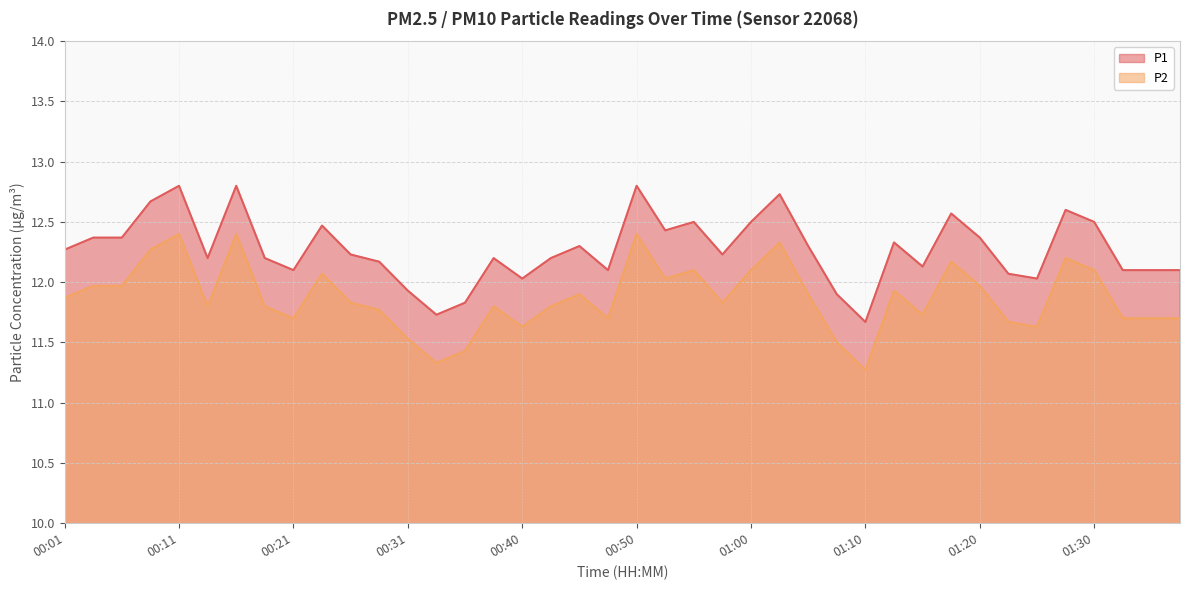

Rank the series by their maximum value, from highest to lowest.

P1, P2